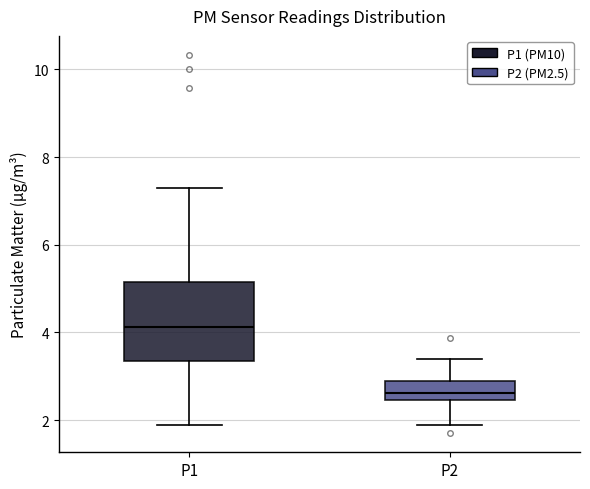

Where is the lower edge of the box for P2 on the y-axis? The values are not printed on the chart, so give them approximately, as read against the axis.

2.4